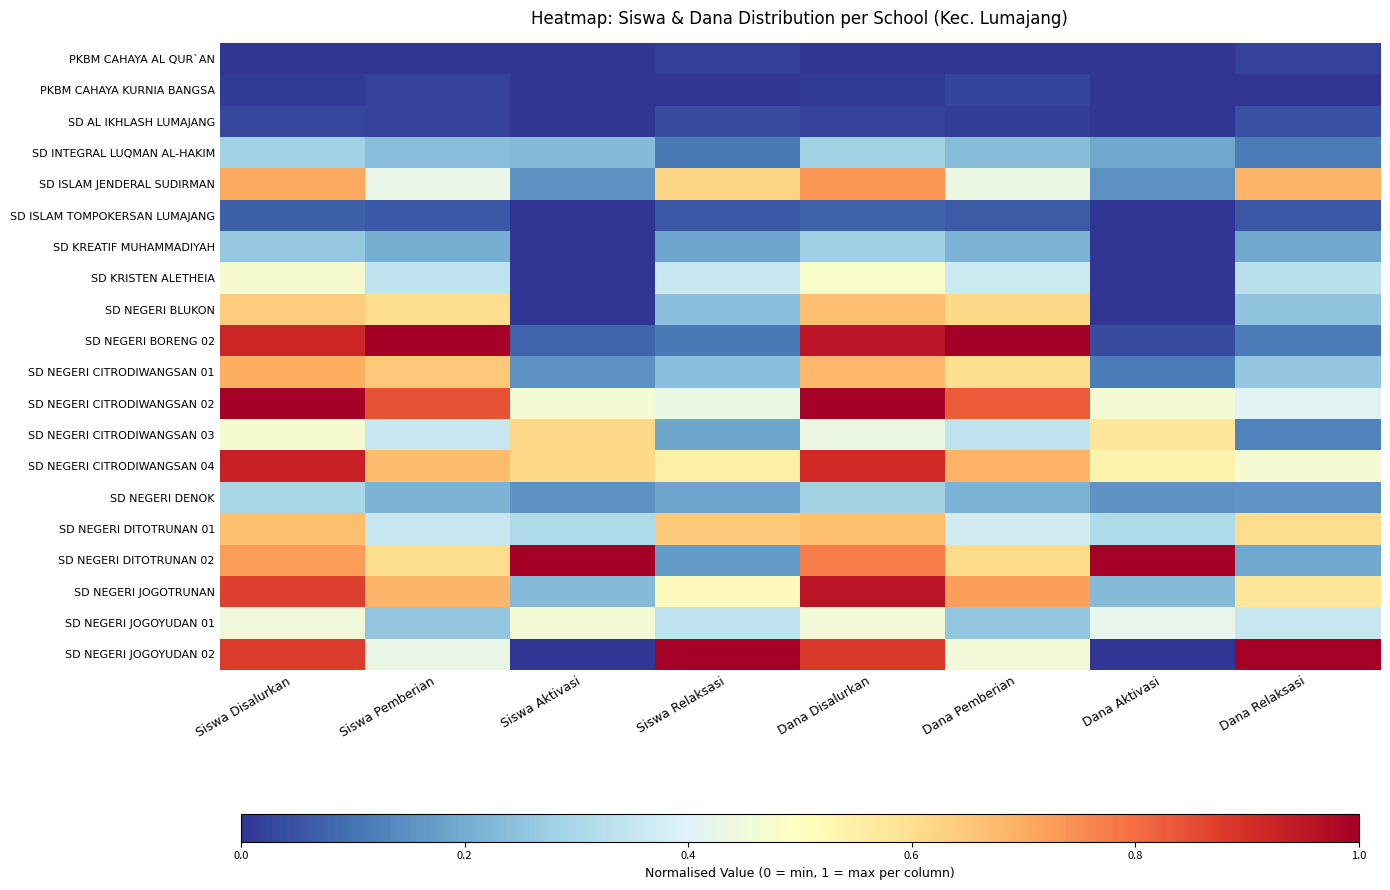

At how many categories does at least one series exceed 0?

8